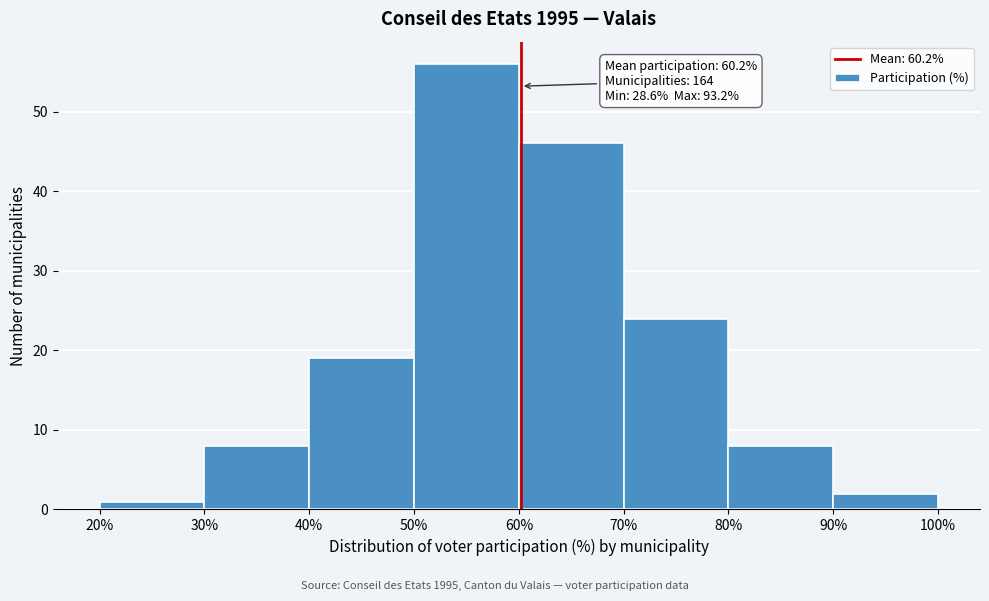

Over which range of the x-axis is the bar tallest?

50% to 60%